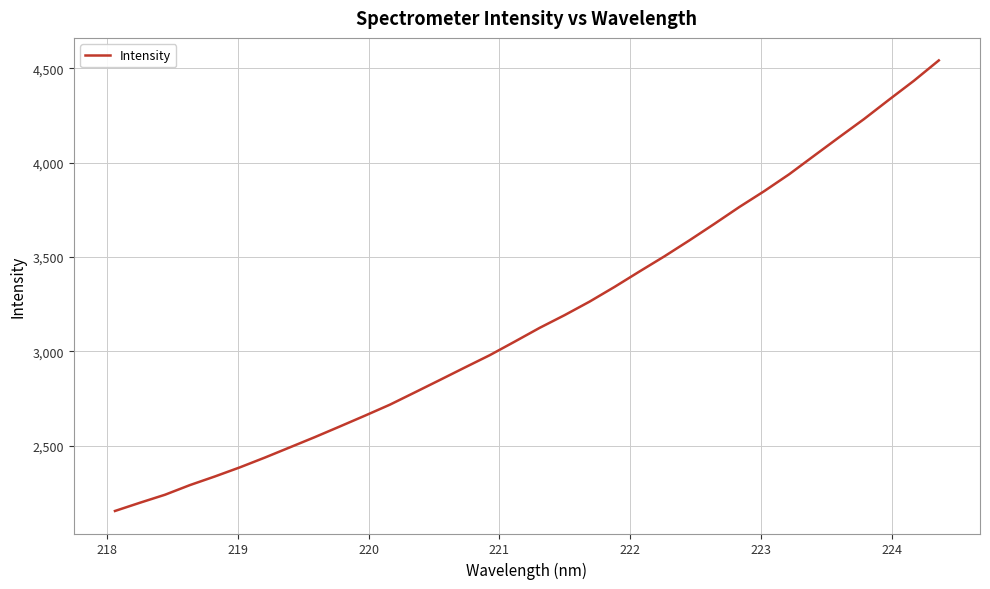

What is the greatest value displayed?

4542.8